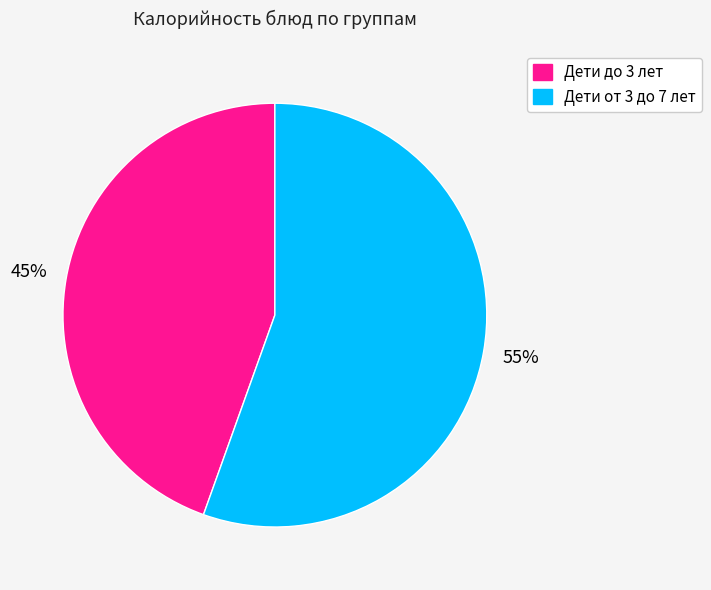

To the nearest percent, what is the average slice percentage?

50%